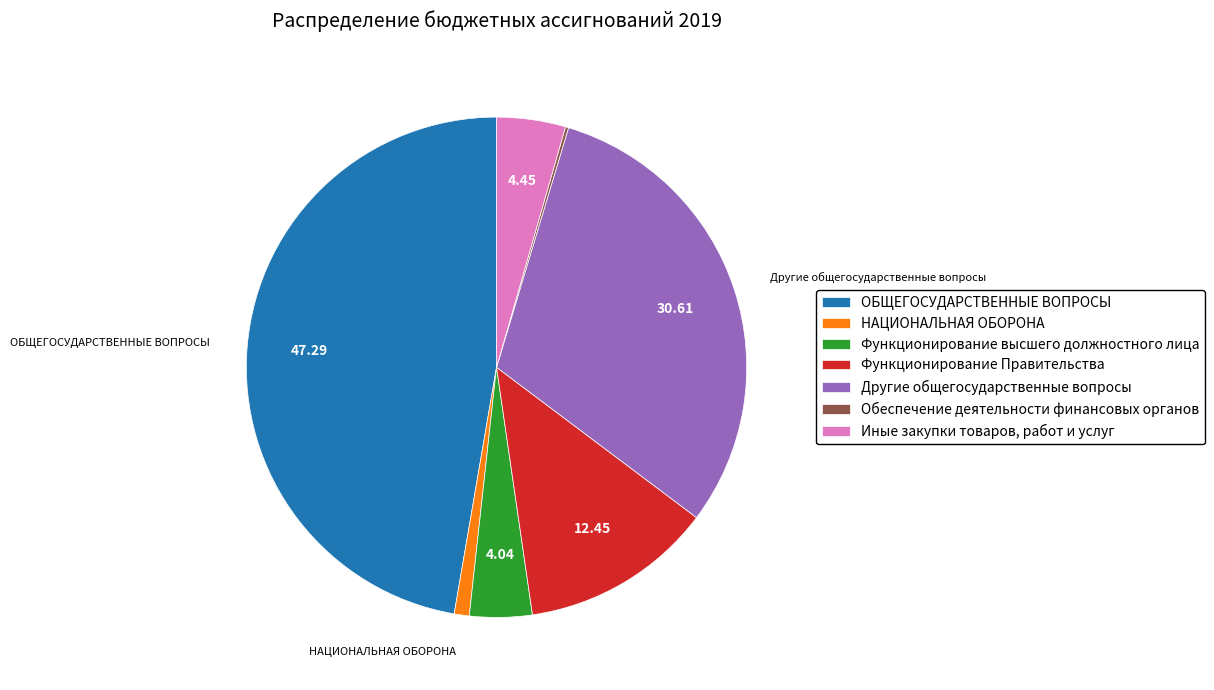

Does Функционирование высшего должностного лица account for over 50% of the chart?

No